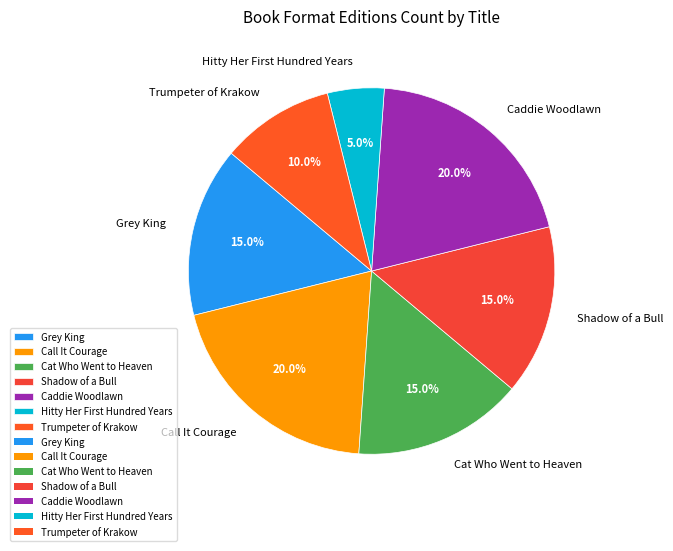

What percentage is the Cat Who Went to Heaven slice, to the nearest percent?

15%